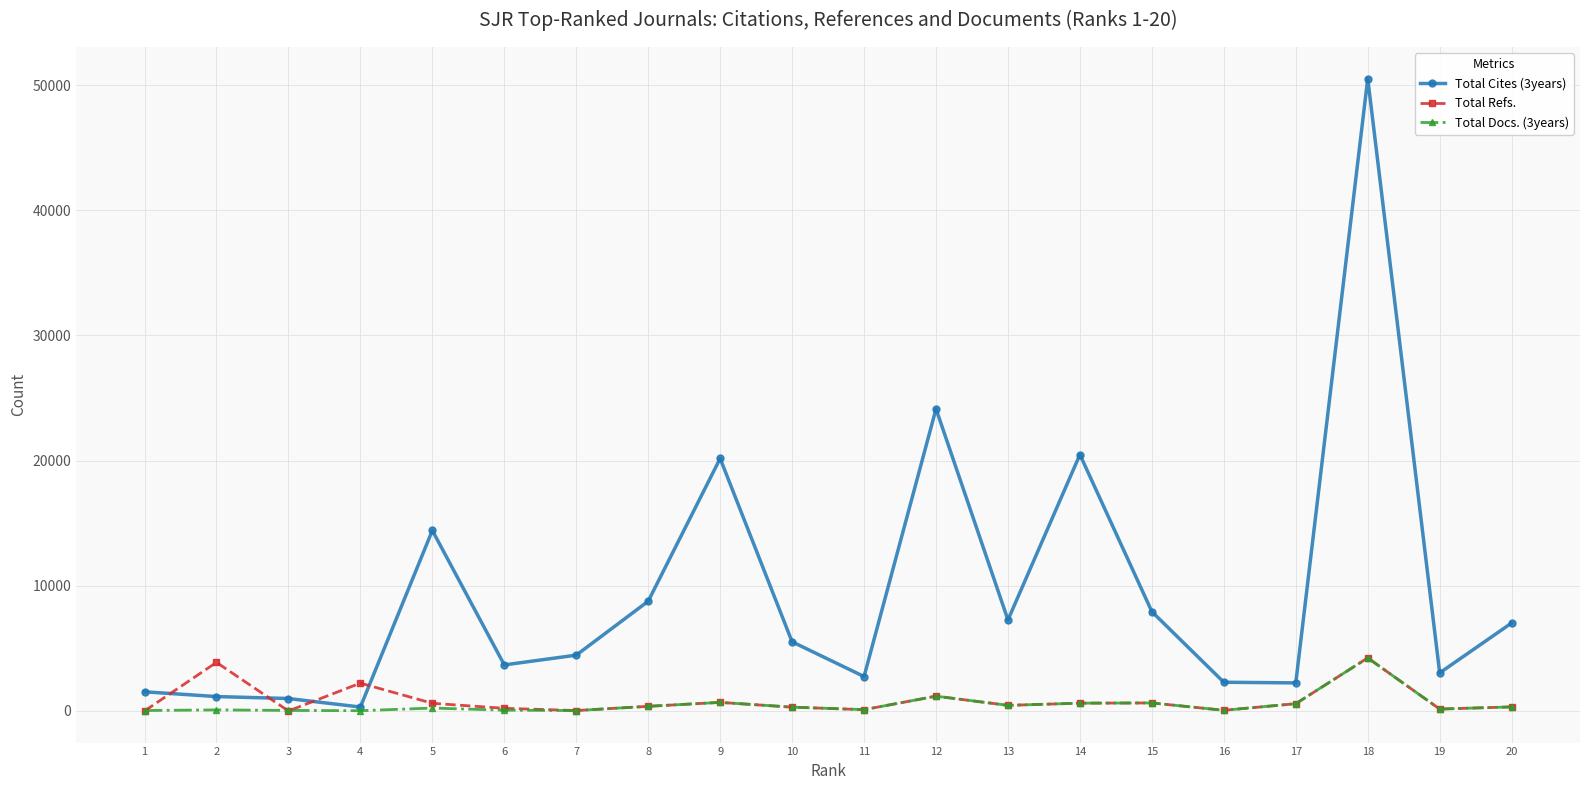

At which category is the sum across all series the highest?

18